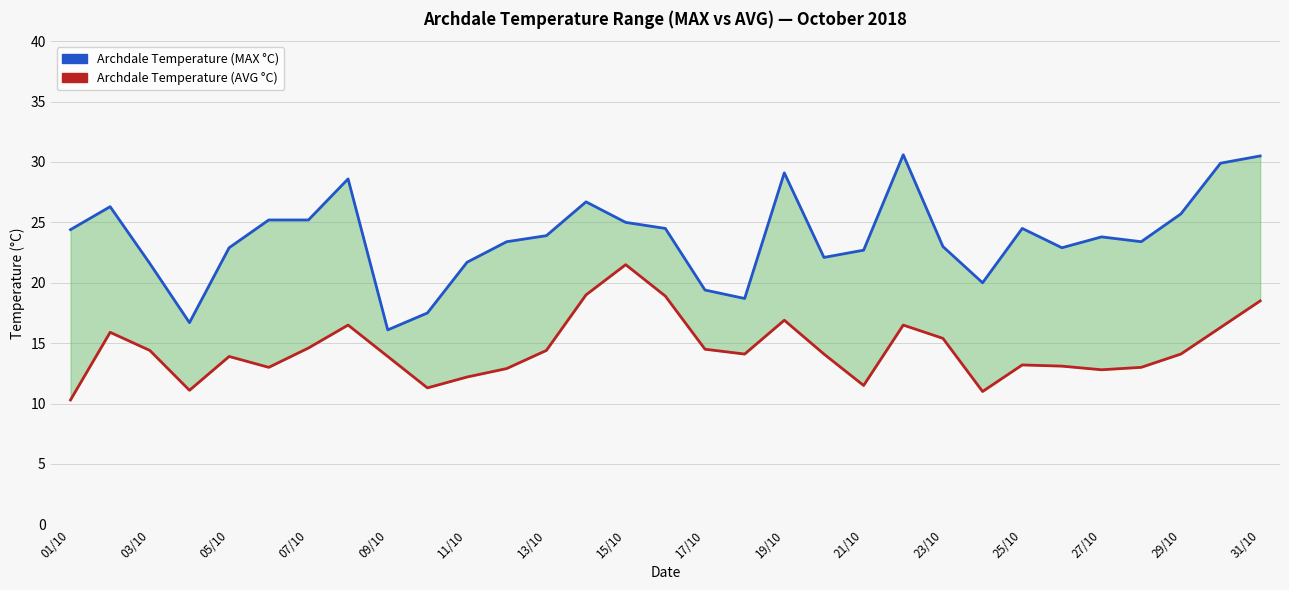

What is the sum of all Archdale Temperature (AVG °C) values?

448.8